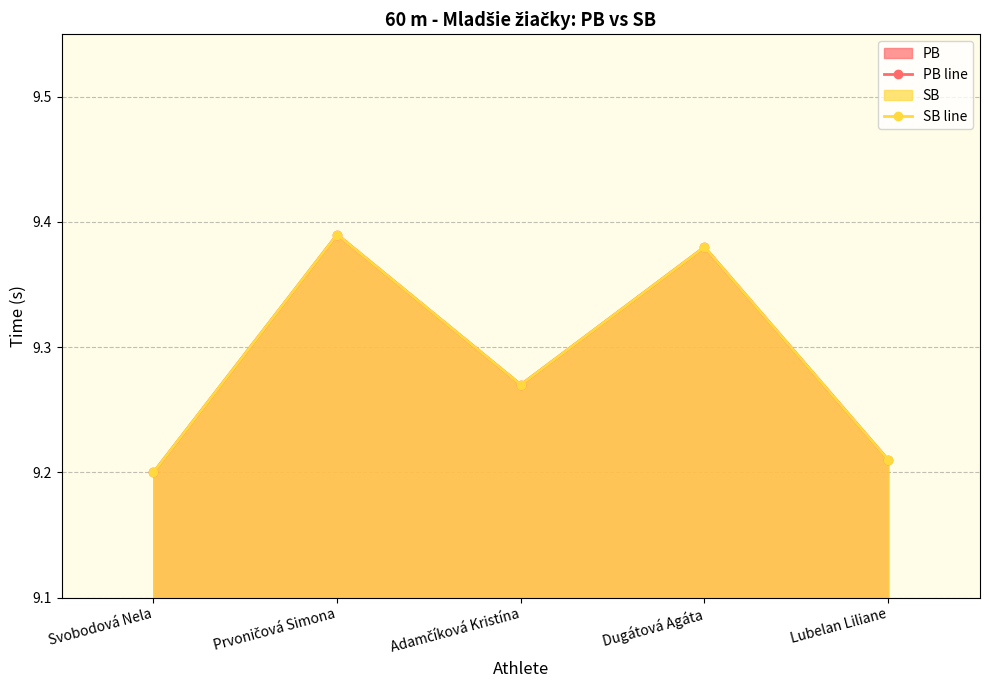

Does the chart have visible grid lines?

Yes